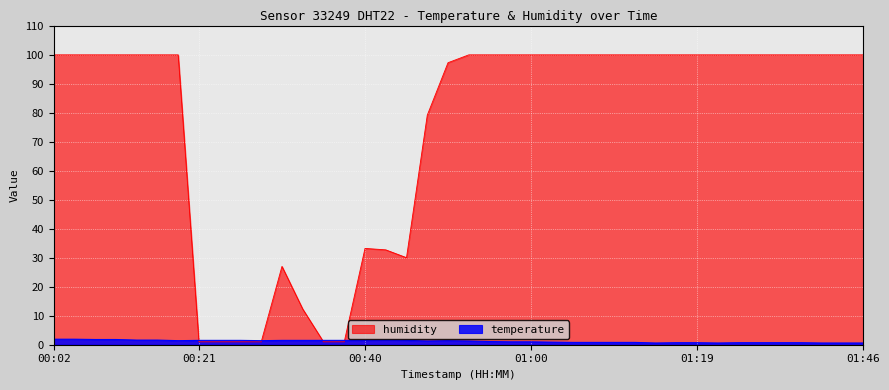

How many data points in temperature are above 1?

22